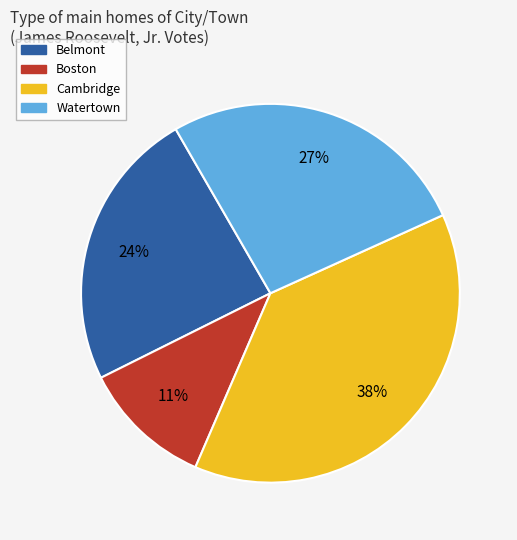

What is the largest slice in the pie chart?

Cambridge